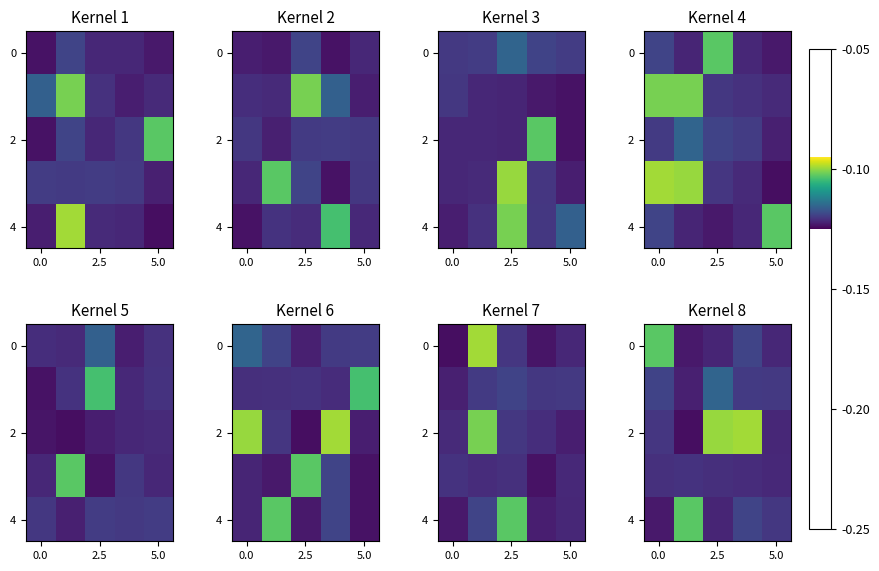

How many data points in 4 are less than -120?

3